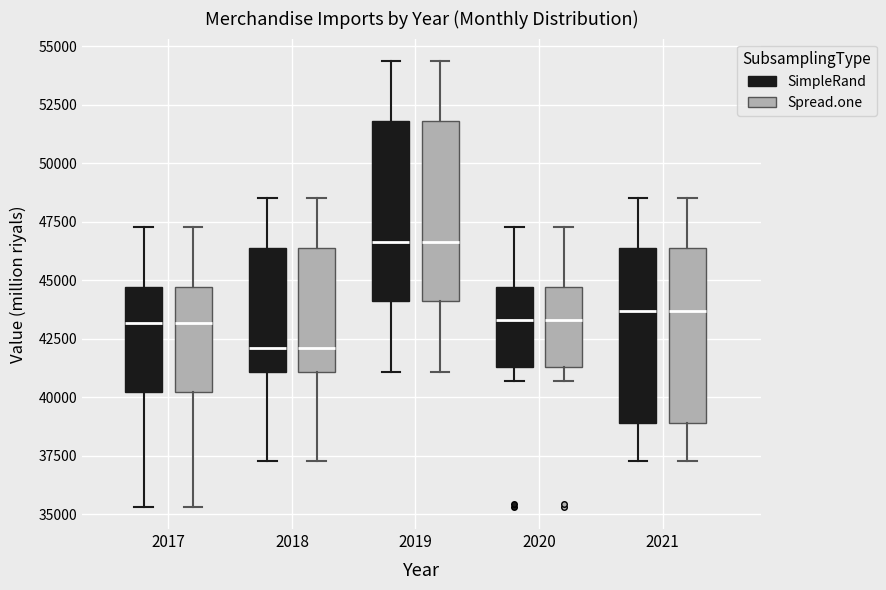

Where does the upper whisker of the box for 2018 (Spread.one) end on the y-axis? The values are not printed on the chart, so give them approximately, as read against the axis.

48500